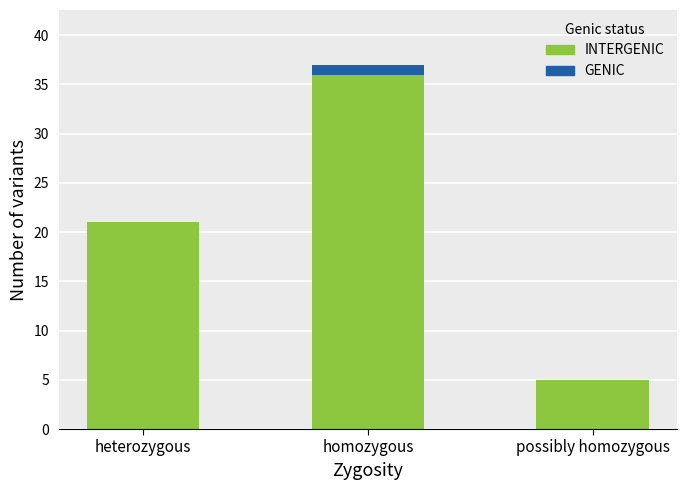

At which category is the sum across all series the highest?

homozygous